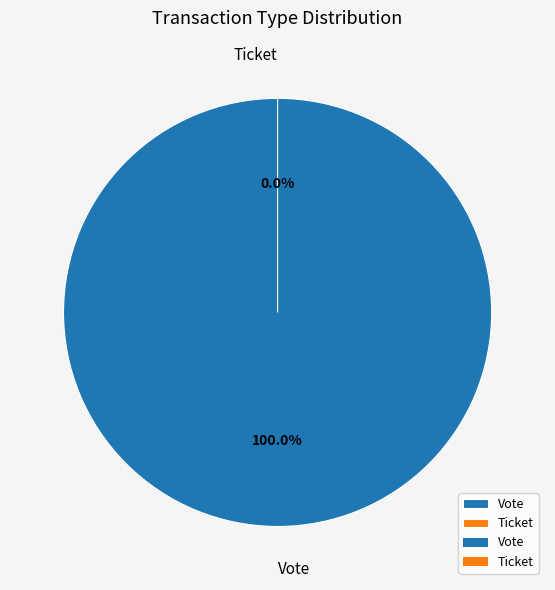

Combined, do Ticket and Vote account for over 50%?

Yes